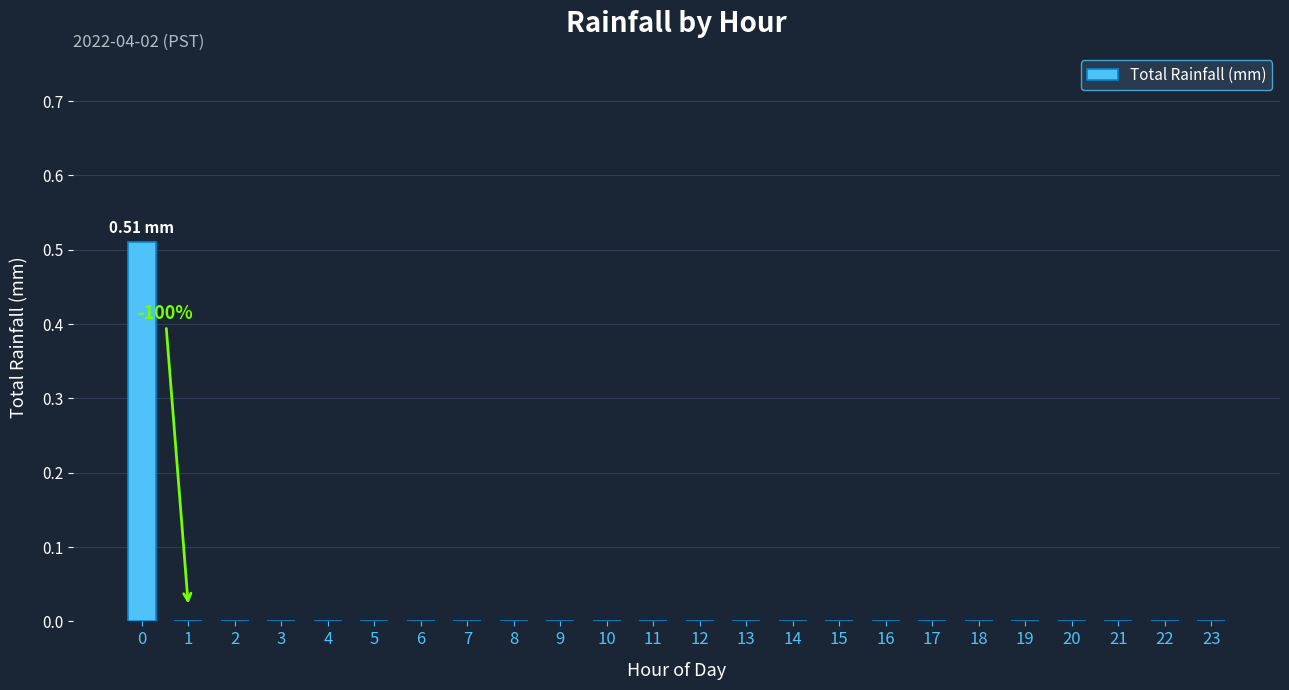

Is it true that the value at 14 is 0.3?

False